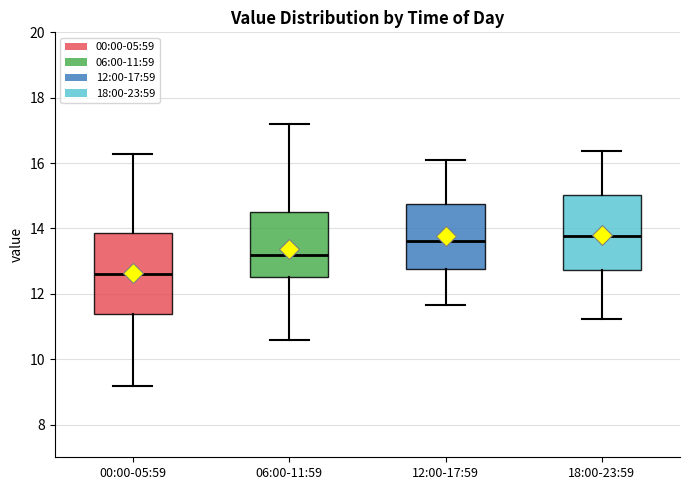

Where does the median line of the box for 00:00-05:59 sit on the y-axis? The values are not printed on the chart, so give them approximately, as read against the axis.

12.6